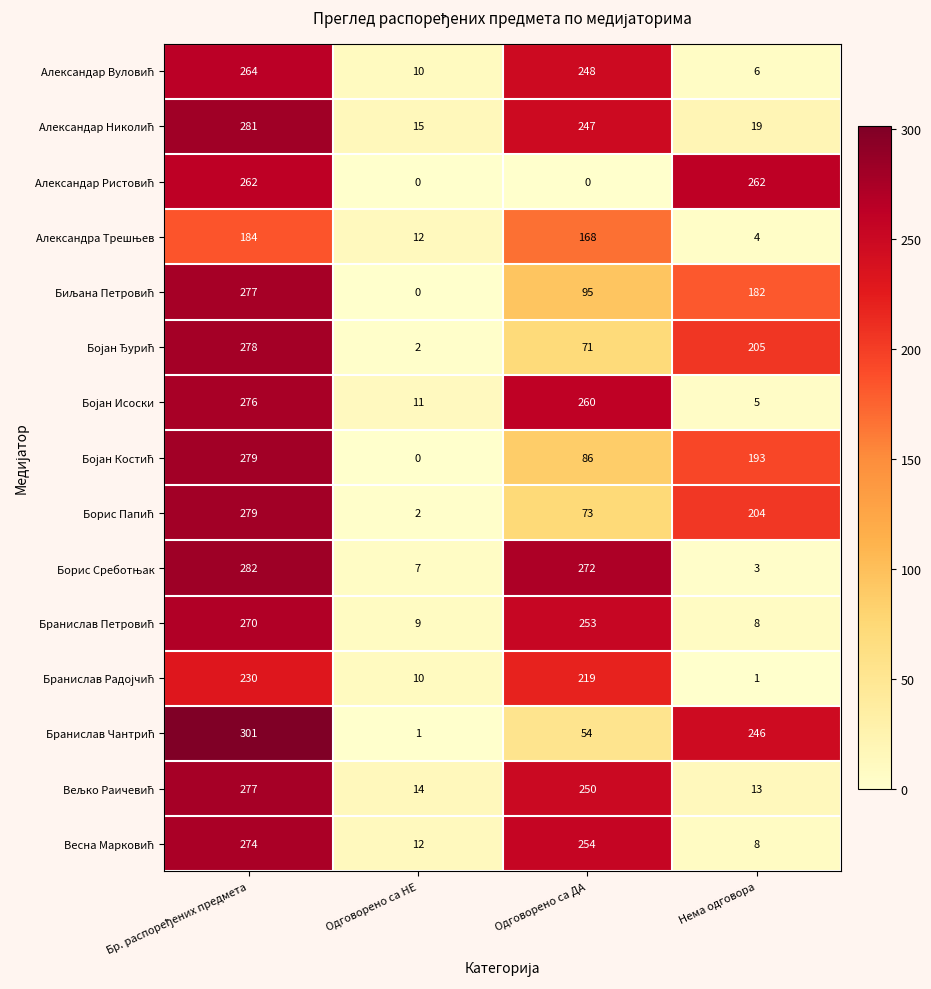

What is the spread (max minus min) of values at Одговорено са НЕ?

15